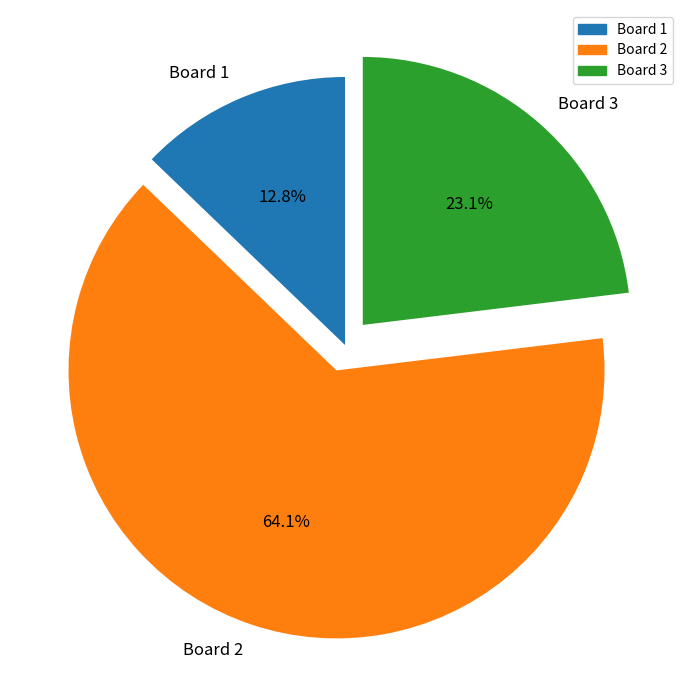

How many segments does this pie chart have?

3